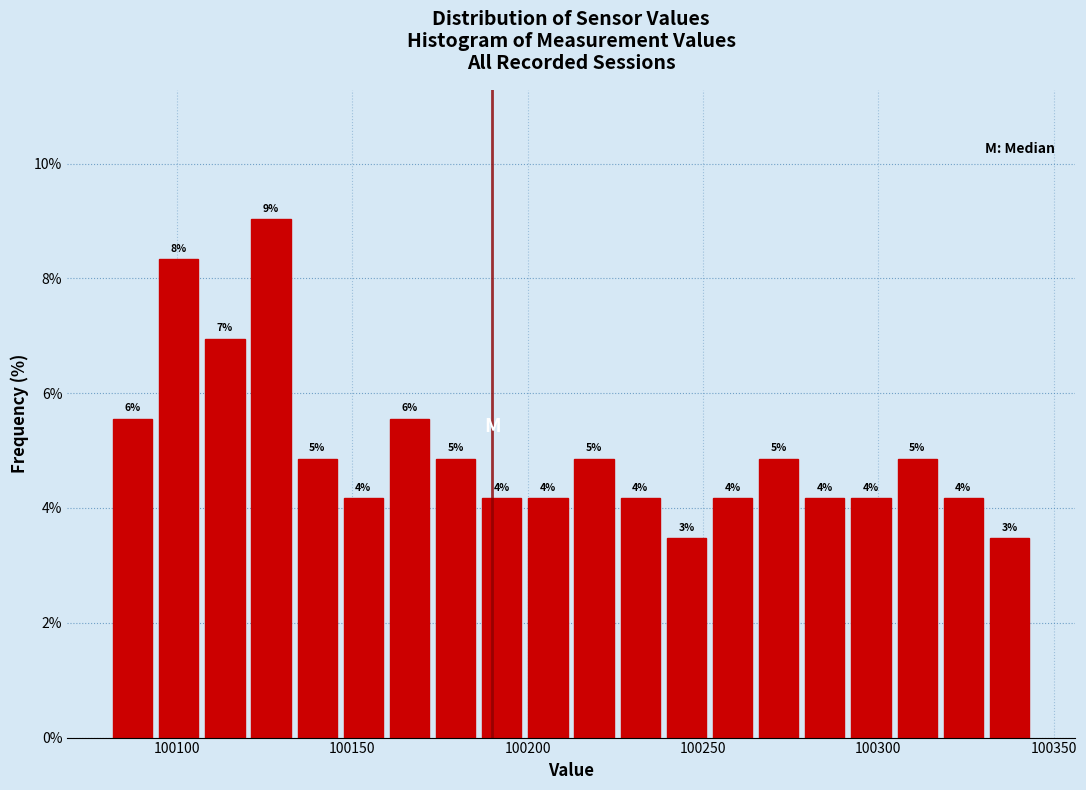

Around what value on the x-axis is the tallest bar? Give the approximate position of its centre, as read against the axis.

100125